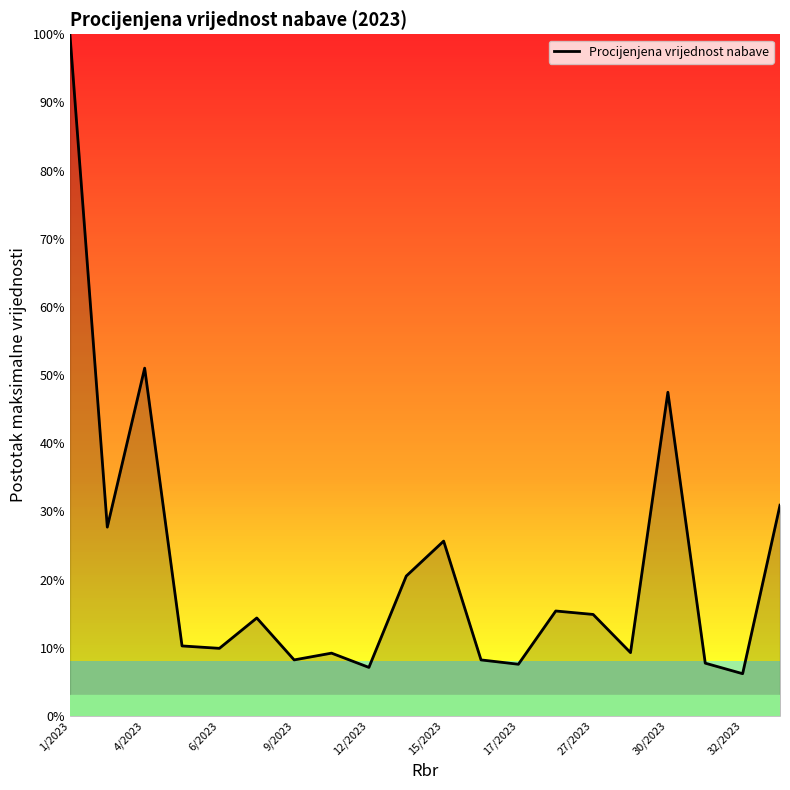

What is the smallest value displayed?

6.2